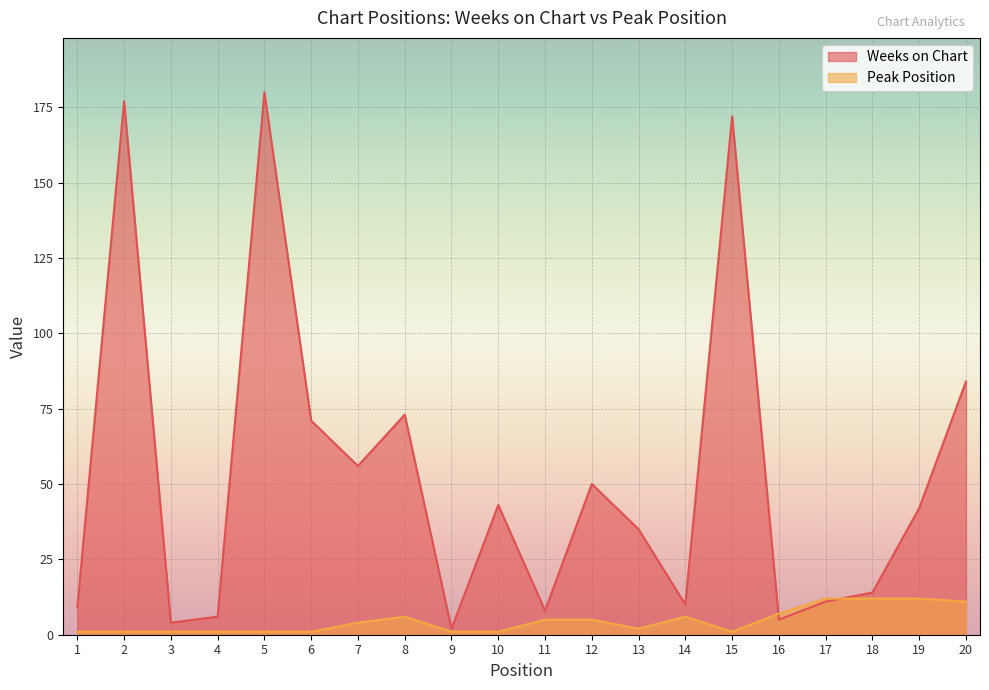

What is the value of the Peak Position point at the 7th from the left?

4